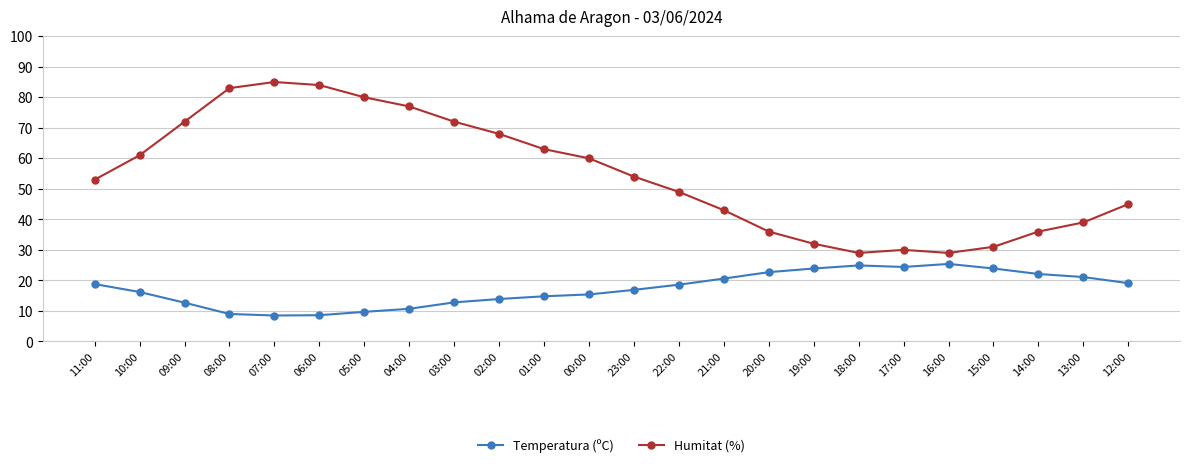

What is the minimum value for Temperatura (ºC)?

8.5